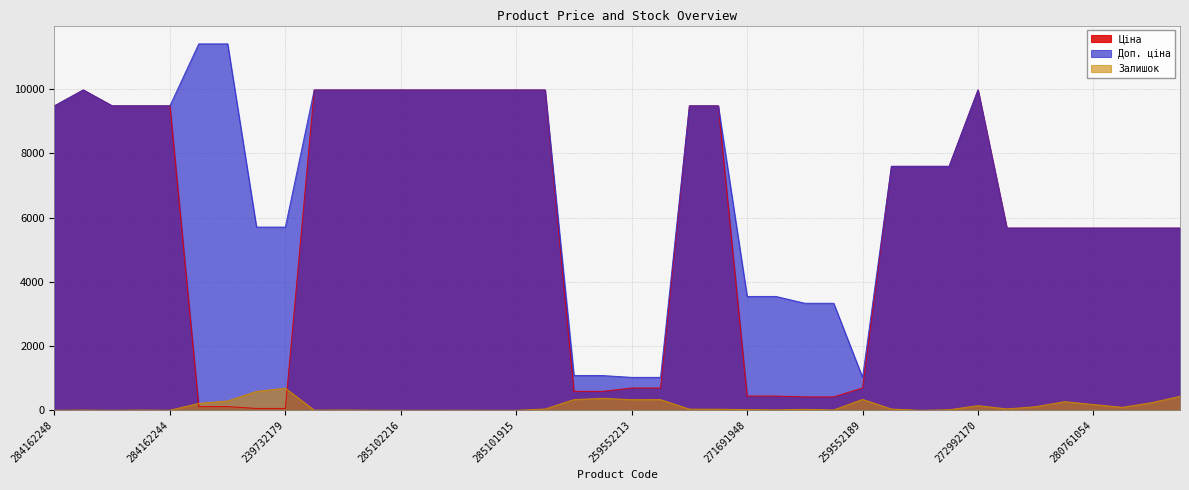

How many lines are shown in the chart?

3